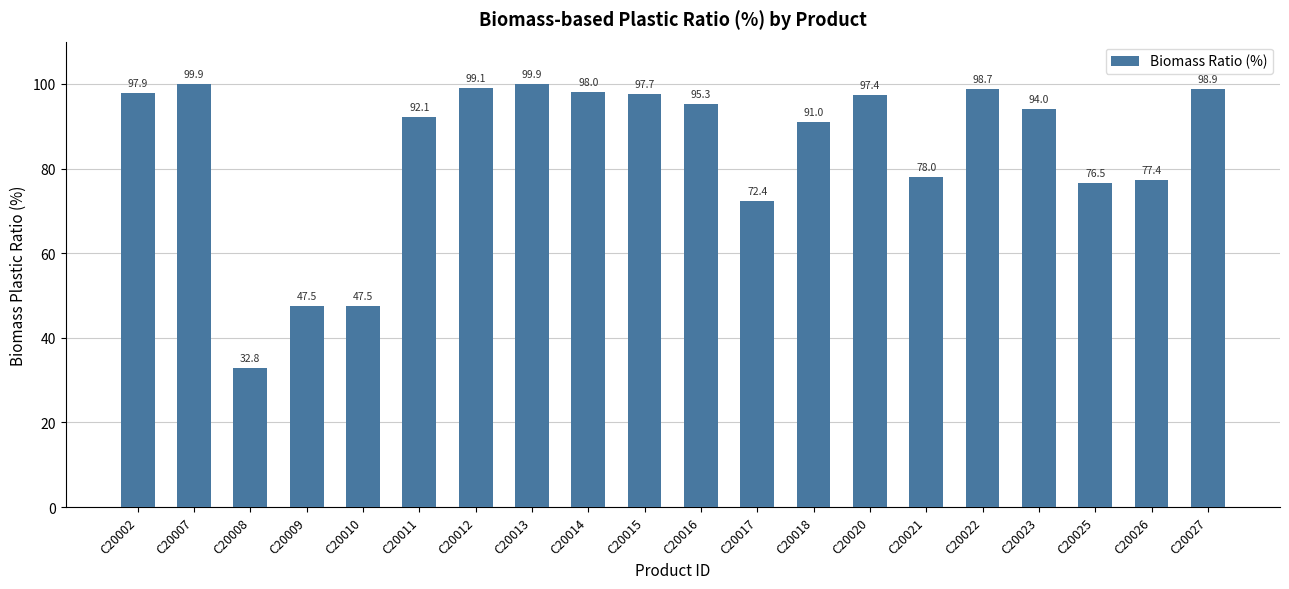

Reading right to left, transcribe all the data shown in this chart.

98.9	77.4	76.5	94.0	98.7	78.0	97.4	91.0	72.4	95.3	97.7	98.0	99.9	99.1	92.1	47.5	47.5	32.8	99.9	97.9